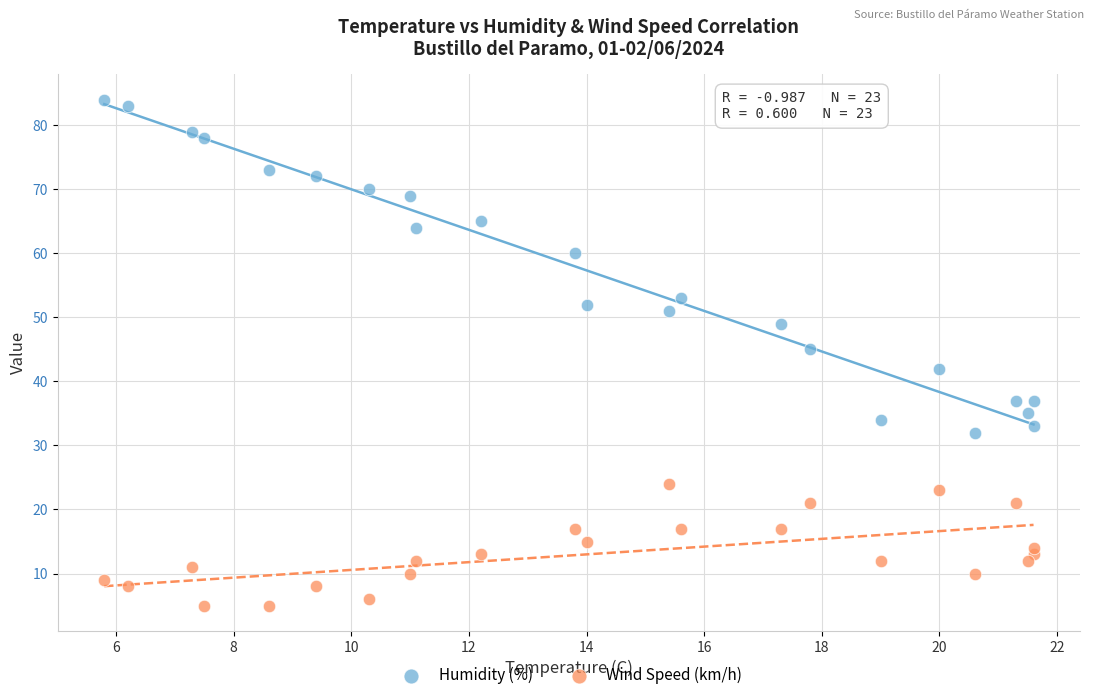

Which series reaches the maximum Y coordinate?

Humidity (%)